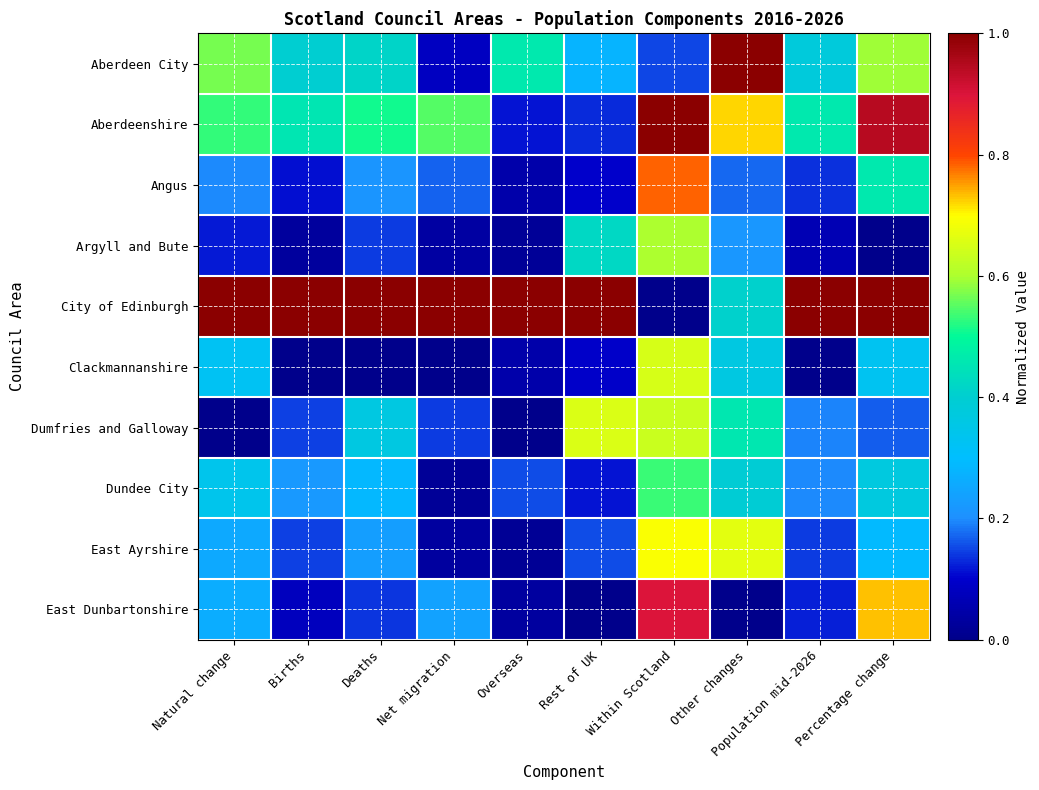

Between Percentage change and Within Scotland, which is larger?

Percentage change